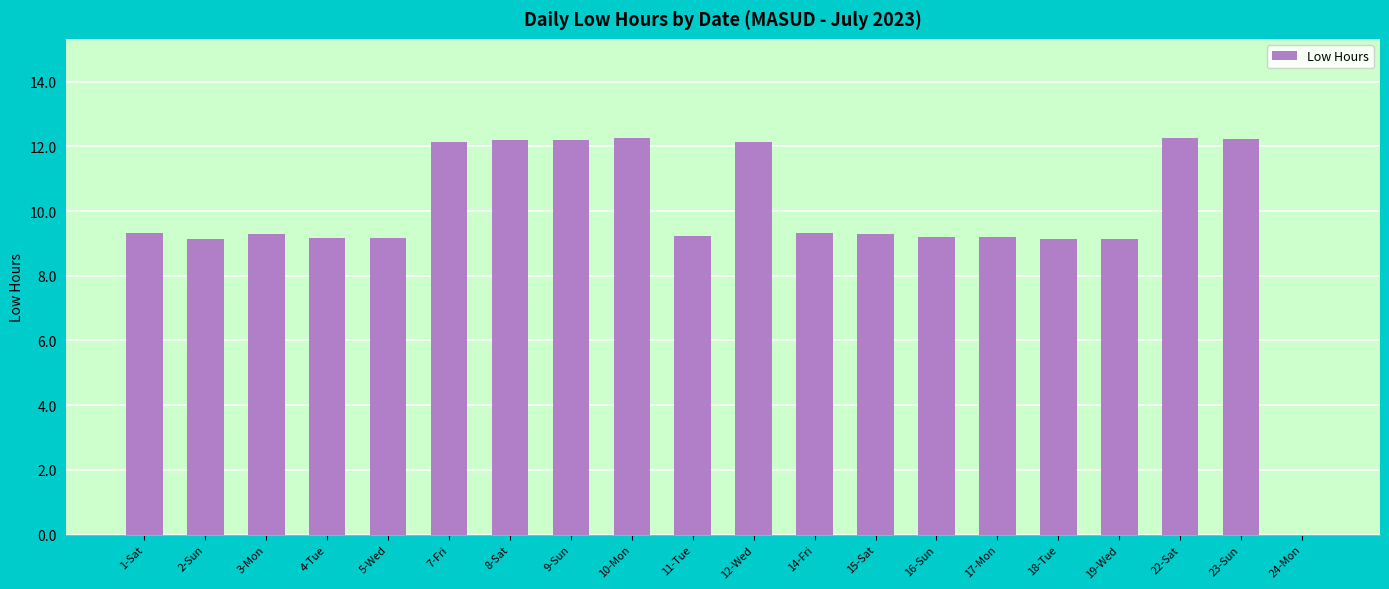

Are the bars horizontal?

No